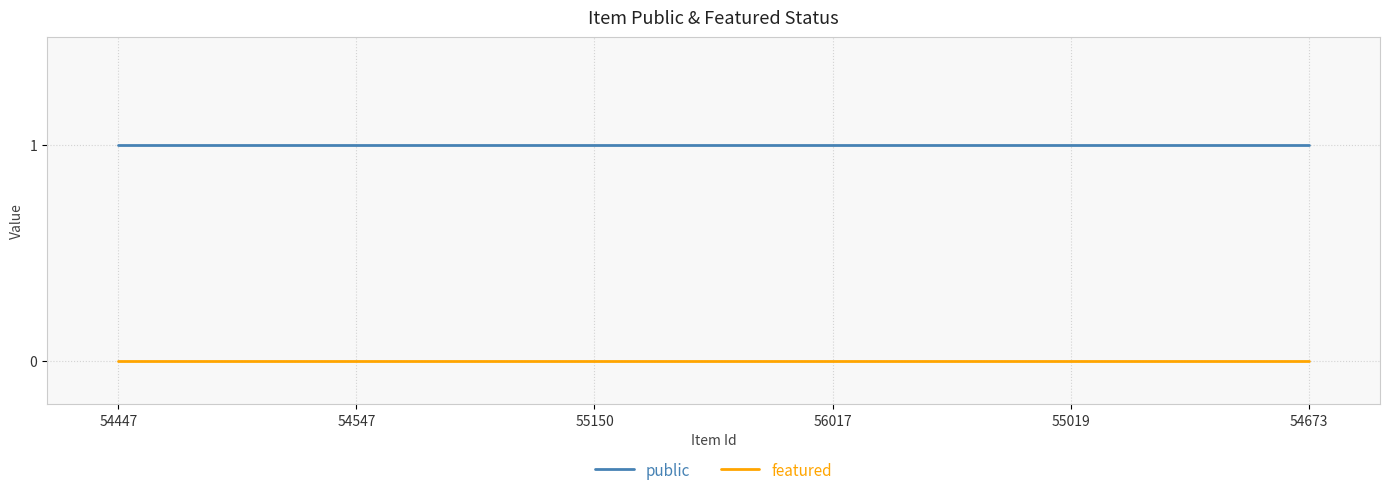

True or false: featured and public cross at least once.

False